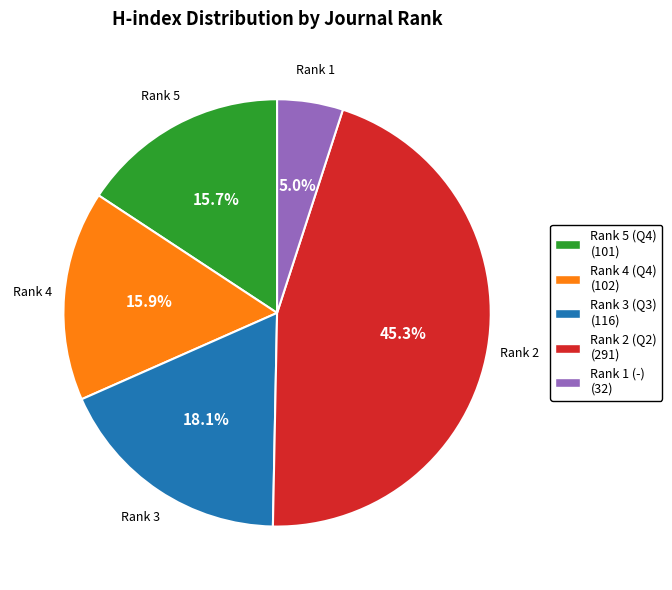

What is the ratio of the value at Rank 2 (Q2) to the value at Rank 3 (Q3)?

2.5